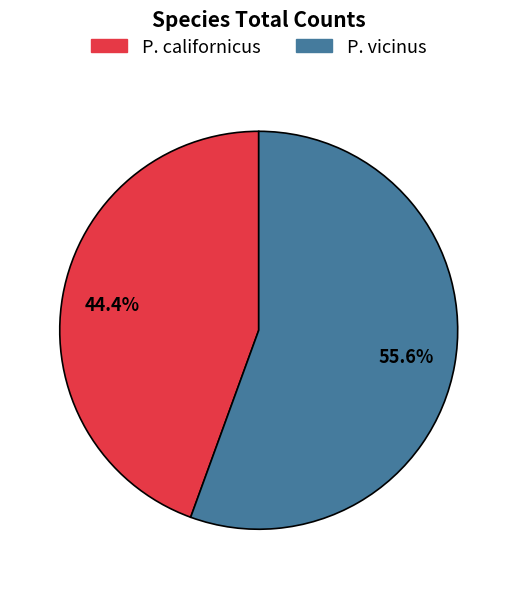

What is the smallest slice in the pie chart?

P. californicus